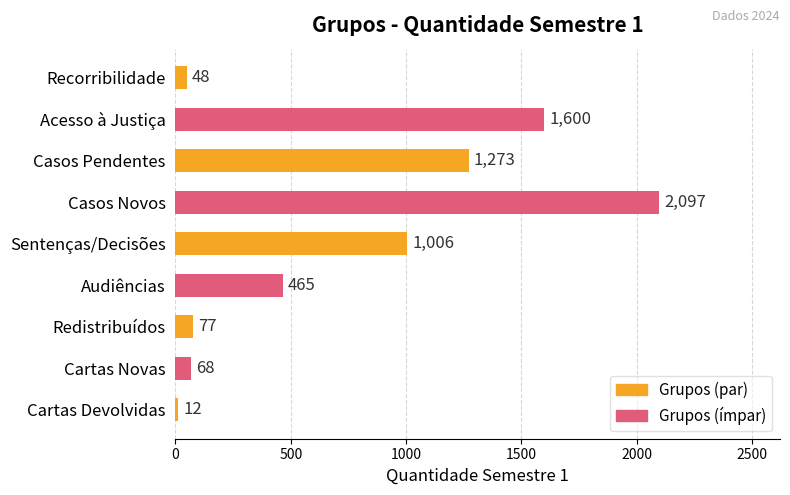

Which has a higher value, Cartas Novas or Sentenças/Decisões?

Sentenças/Decisões